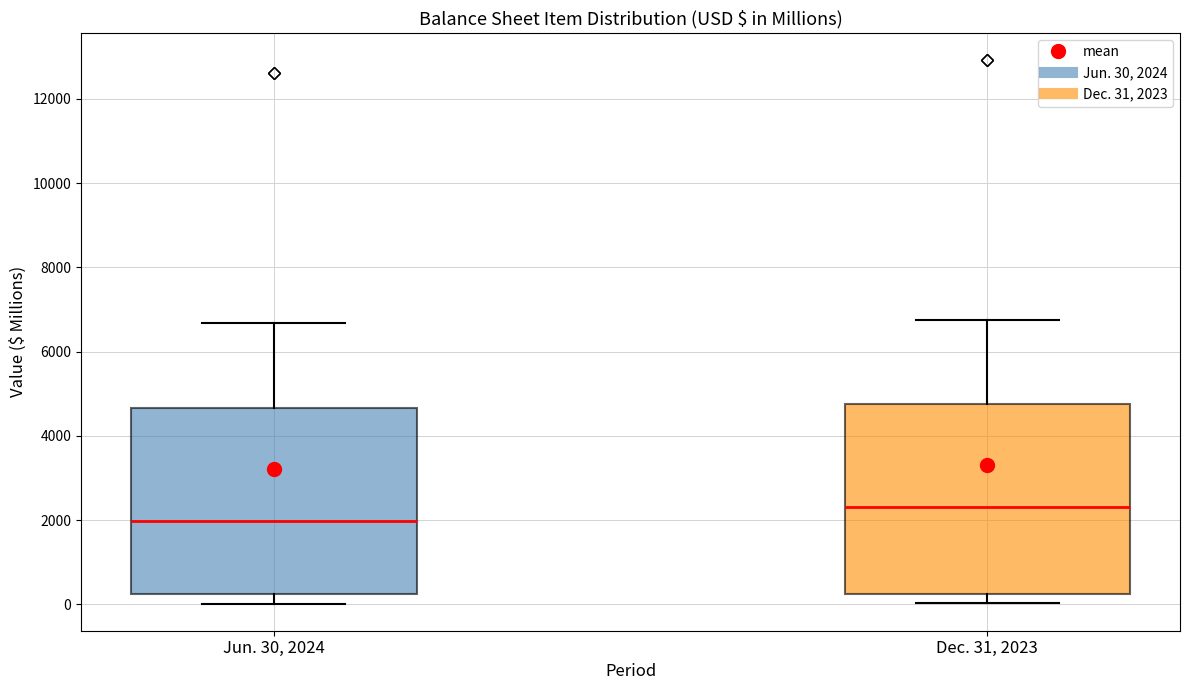

Reading left to right, transcribe this box plot: for each box, give where its median line is, the range the box spans, and where its two whiskers end, as read against the y-axis. The values are not printed on the chart, so give them approximately, as read against the axis.

Jun. 30, 2024: median 2000, box 200 to 4600, whiskers 0 to 6600
Dec. 31, 2023: median 2400, box 200 to 4800, whiskers 0 to 6800